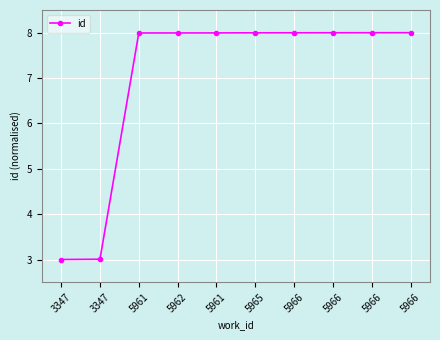

Count the number of values greater than 7.

8